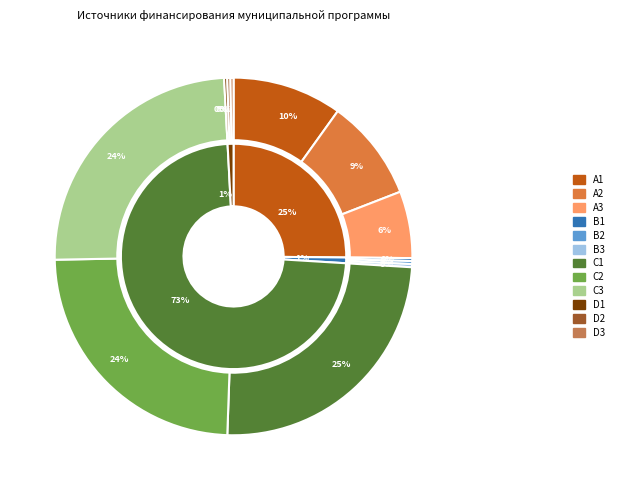

Is it true that 2022 год is 45% of the pie?

False